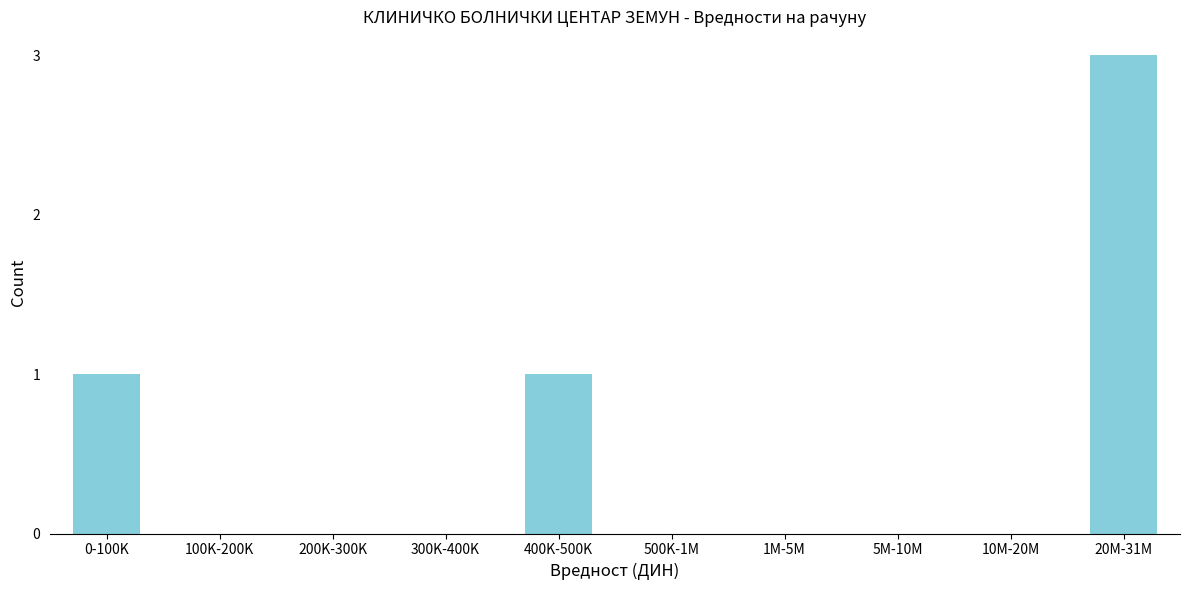

Reading left to right, what are all the values shown in this chart?

0-100K=1	100K-200K=0	200K-300K=0	300K-400K=0	400K-500K=1	500K-1M=0	1M-5M=0	5M-10M=0	10M-20M=0	20M-31M=3